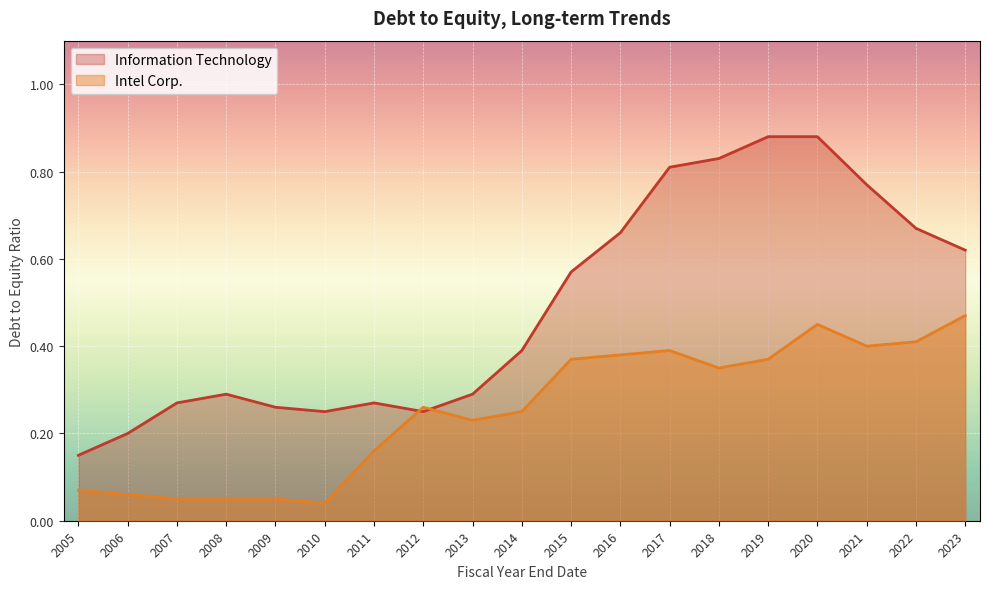

Is the value of Information Technology at 2007 greater than the value of Intel Corp. at 2011?

Yes